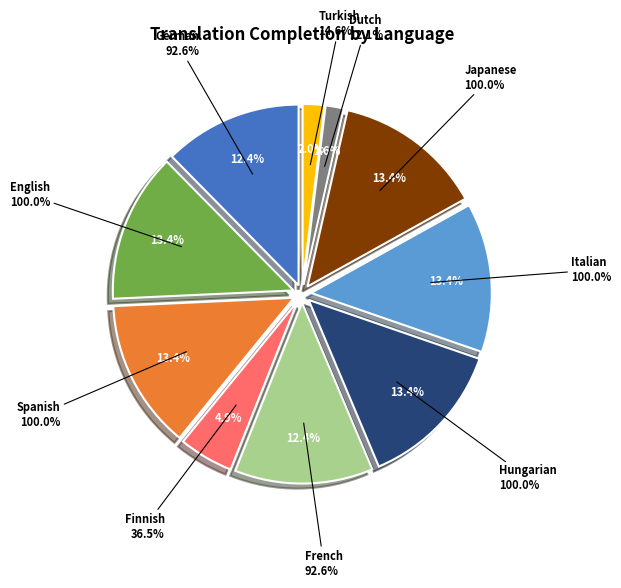

Do Chinese (Simplified) and Dutch together represent more than half of the pie?

No